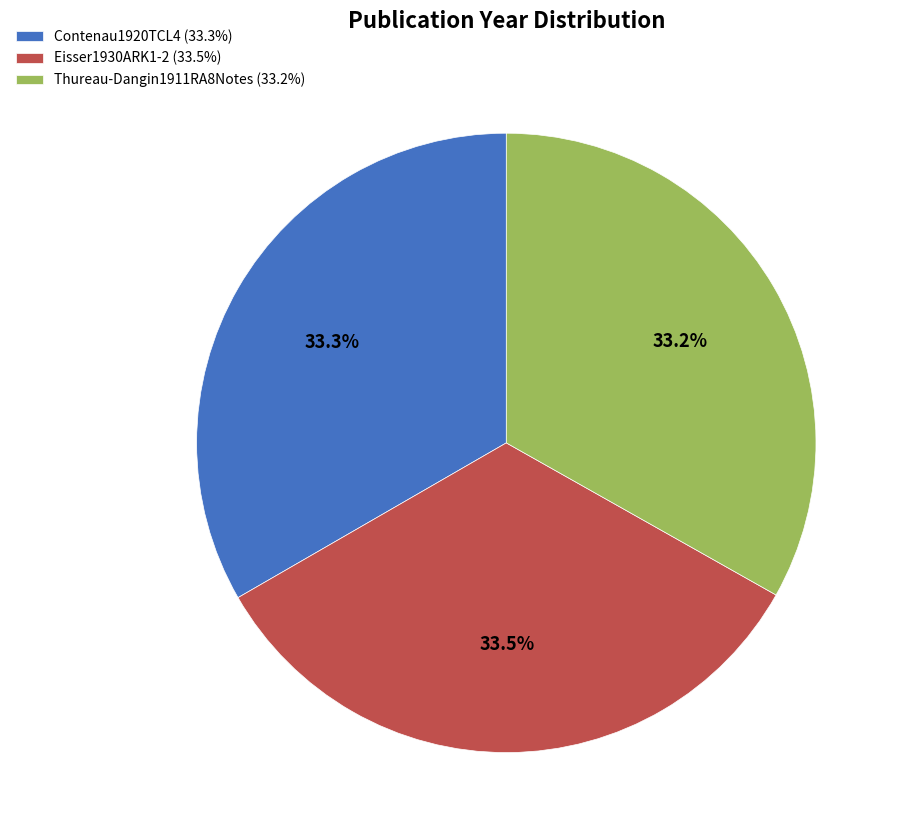

Approximately how many times larger is the value at Eisser1930ARK1-2 (33.5%) compared to Thureau-Dangin1911RA8Notes (33.2%)?

1.0